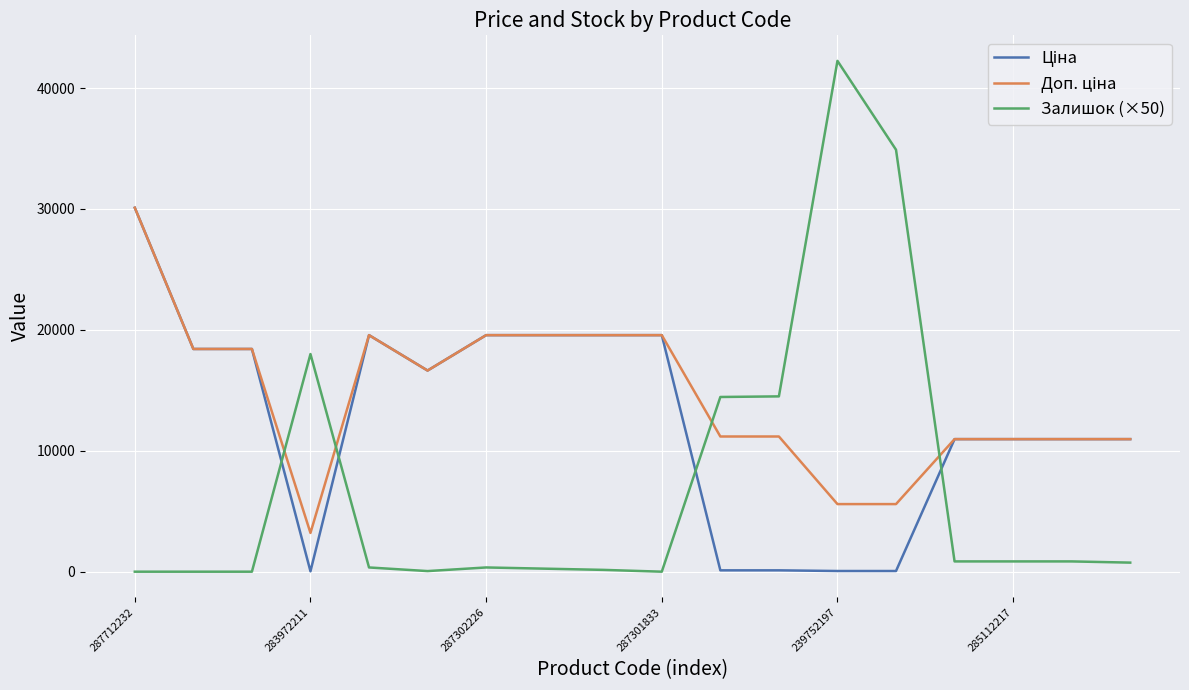

What is the maximum value shown in the chart?

42250.0